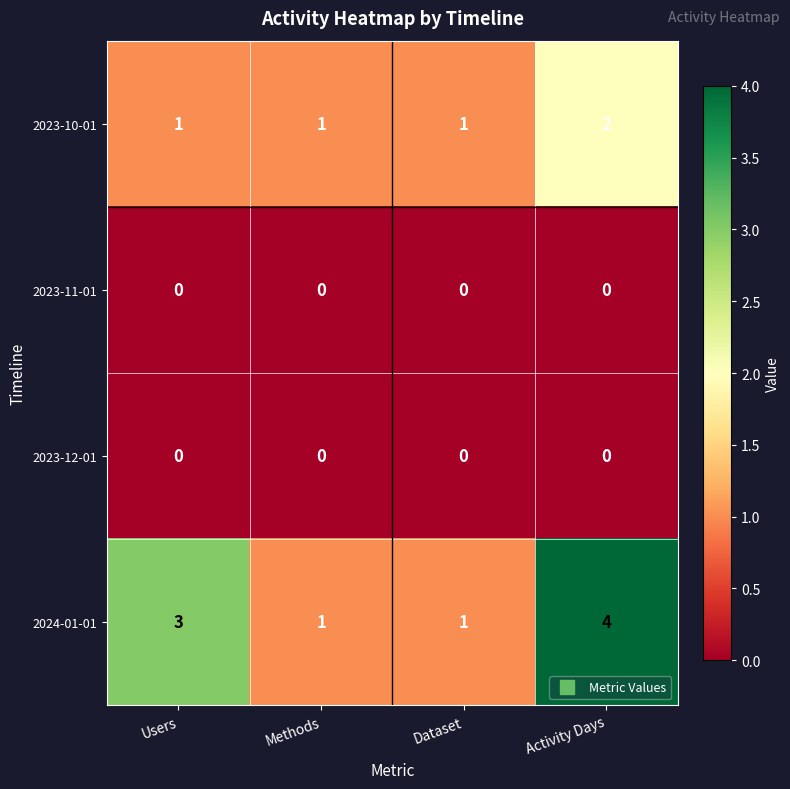

The value of 2023-11-01 at Dataset is 0. True or false?

True